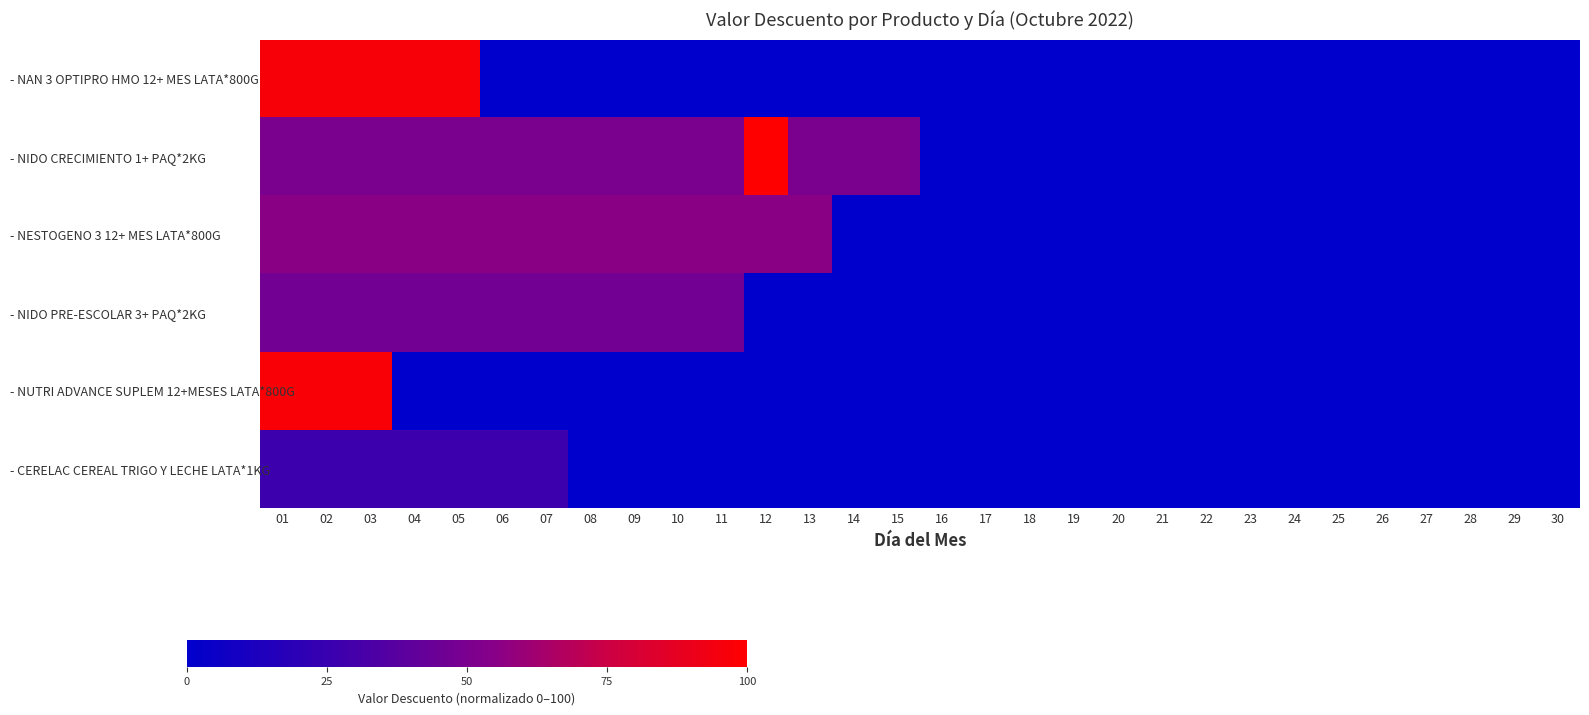

Between 13 and 22, which series saw the biggest shift?

- NESTOGENO 3 12+ MES LATA*800G